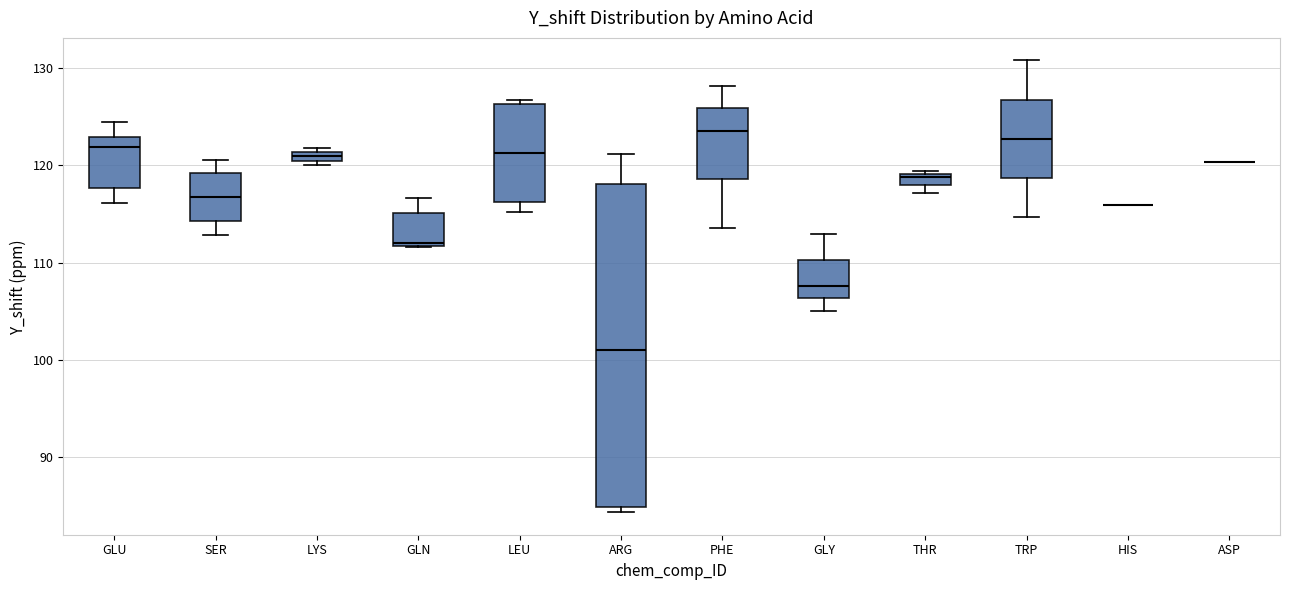

Comparing the boxes themselves (not the whiskers), which one is the tallest?

ARG